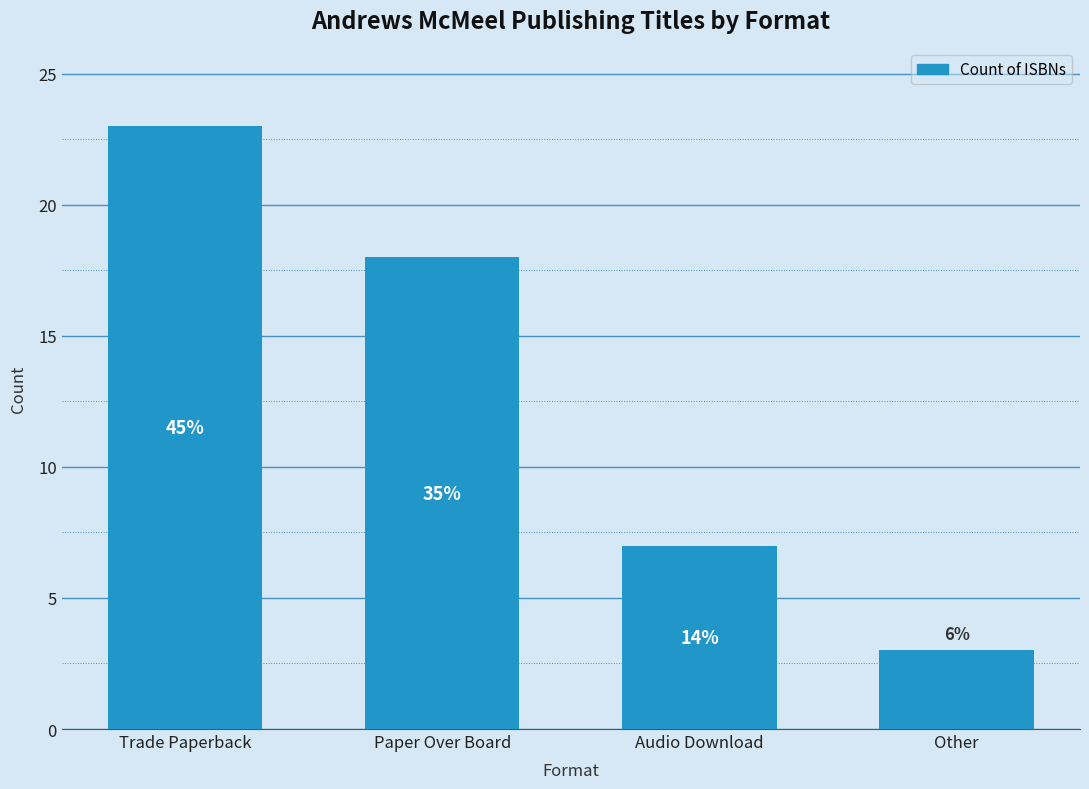

How many bars are there in total?

4